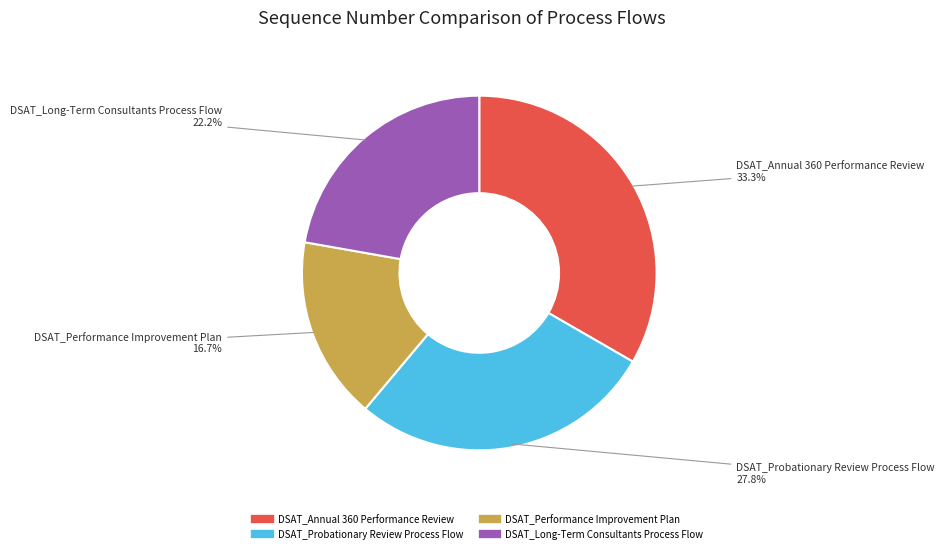

How many segments does this pie chart have?

4